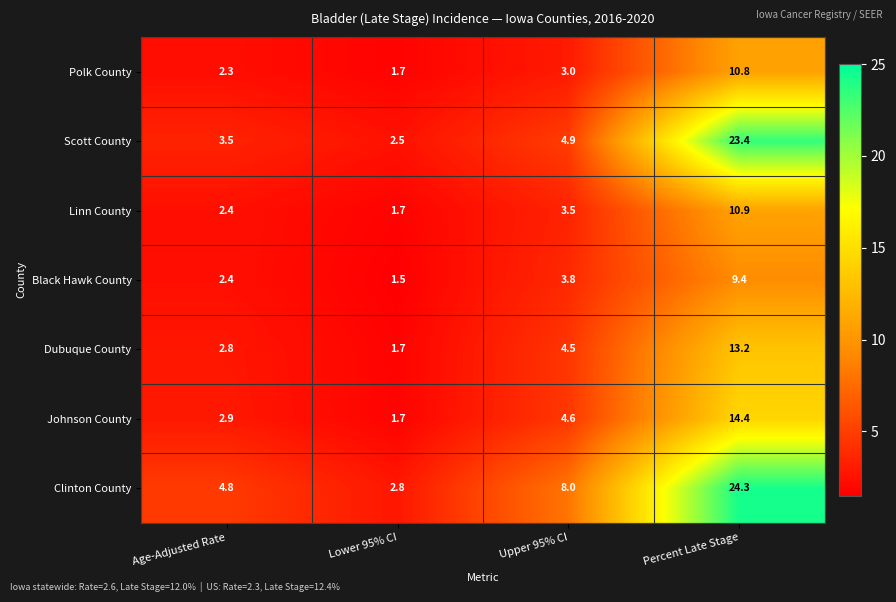

At which category is the sum across all series the highest?

Percent Late Stage